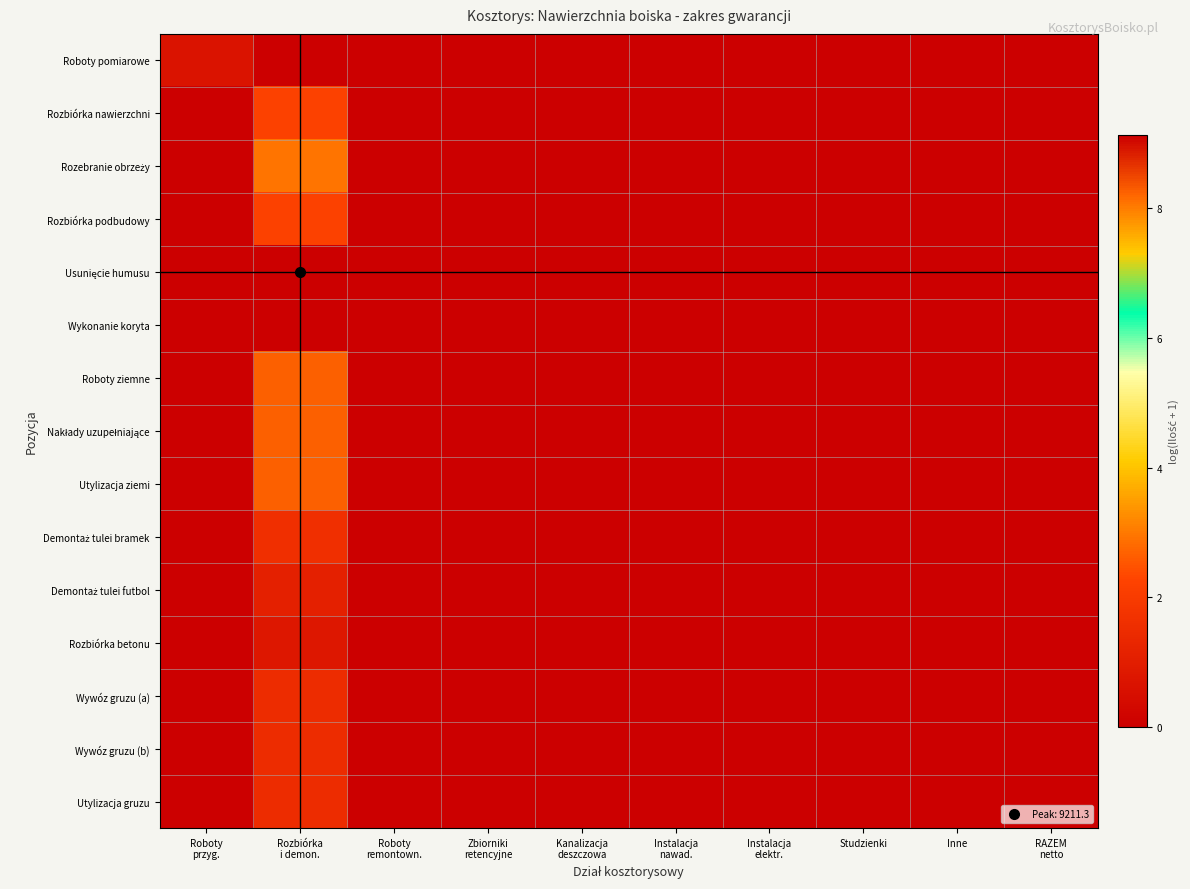

Which series changed the most between Roboty przyg. and Zbiorniki retencyjne?

Roboty pomiarowe